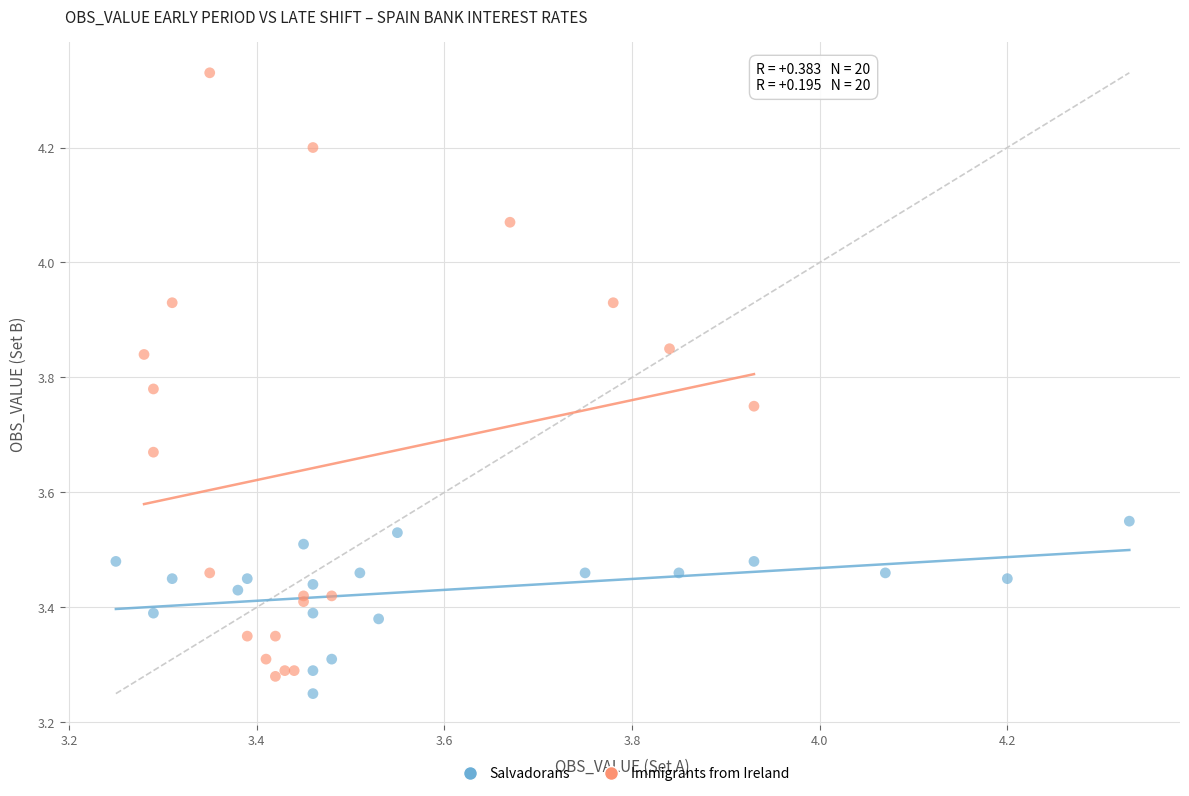

Which series has the largest Y range (max minus min)?

Immigrants from Ireland